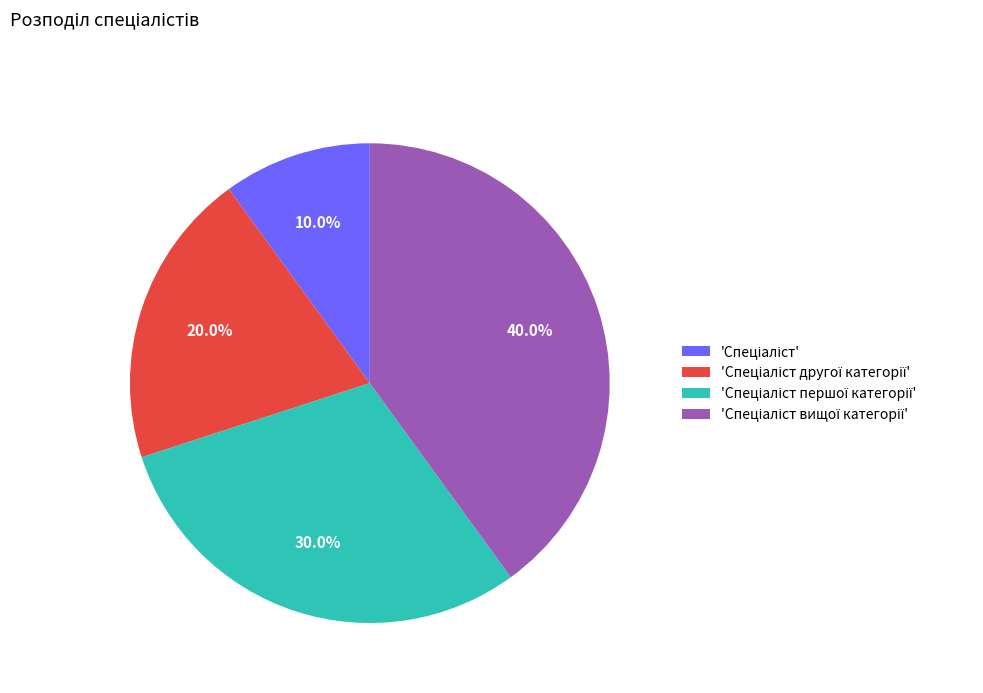

Is there any slice that represents more than half of the pie?

No